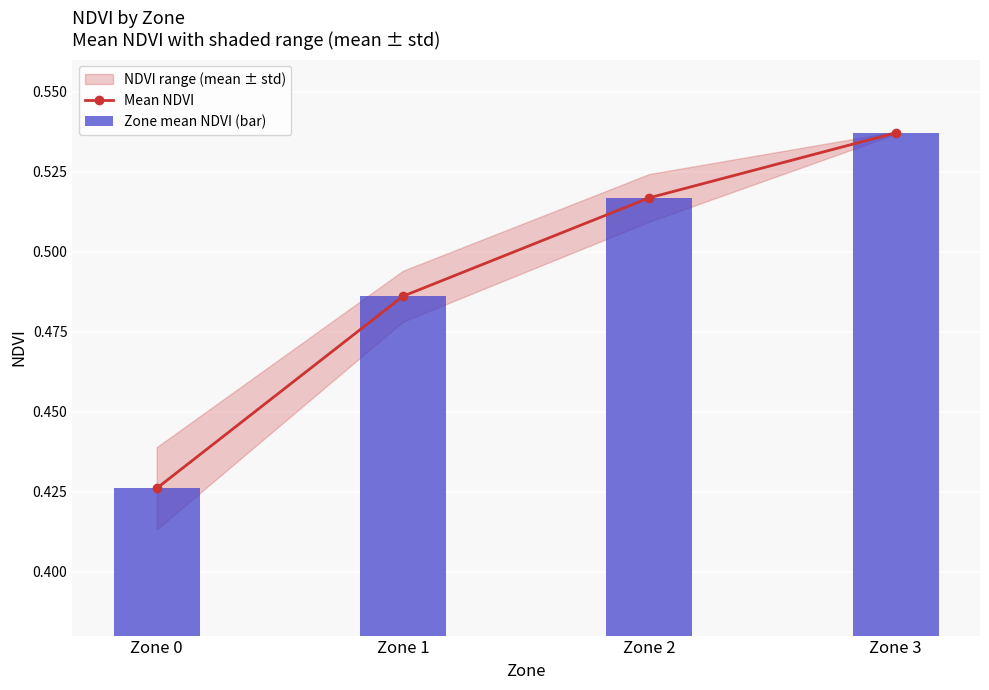

How many groups of bars are there?

4